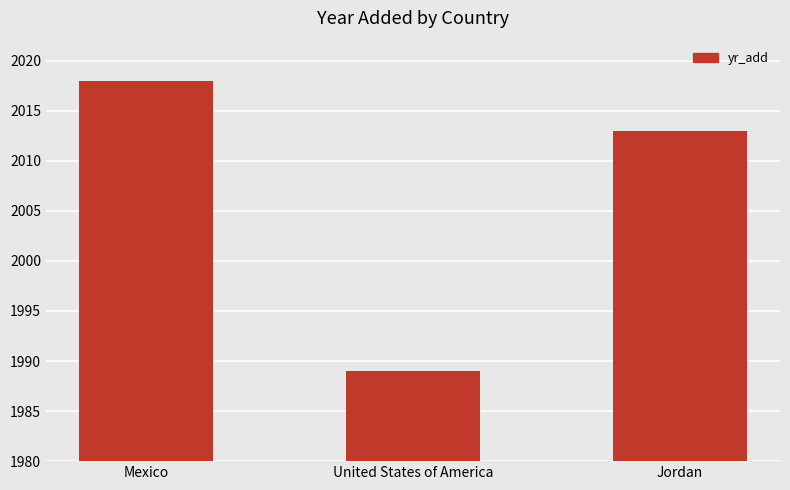

List the labels in order of value, largest first.

Mexico, Jordan, United States of America